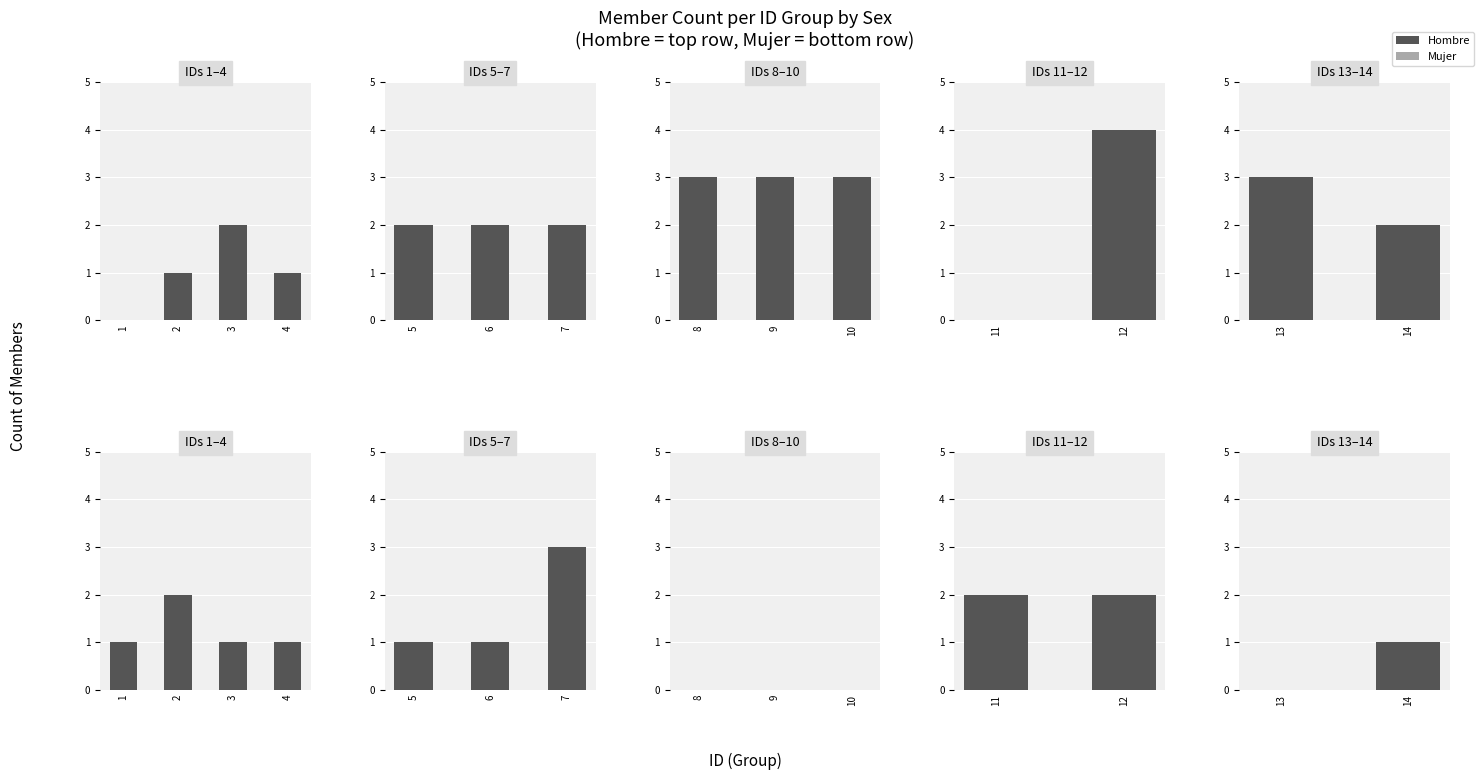

Which series has the largest total across all categories?

Hombre